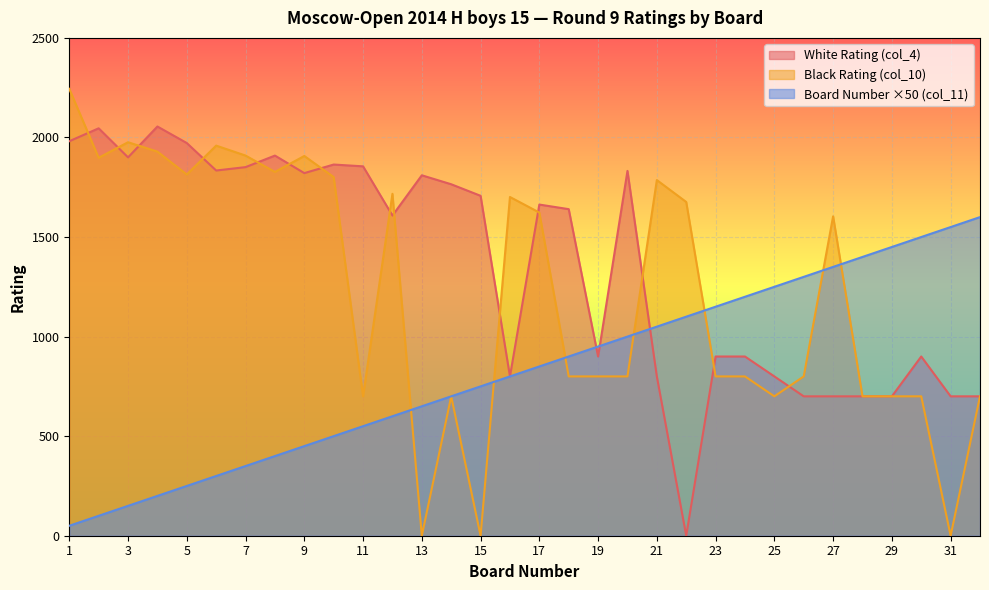

What is the average value of the Board Number (col_11) series?

825